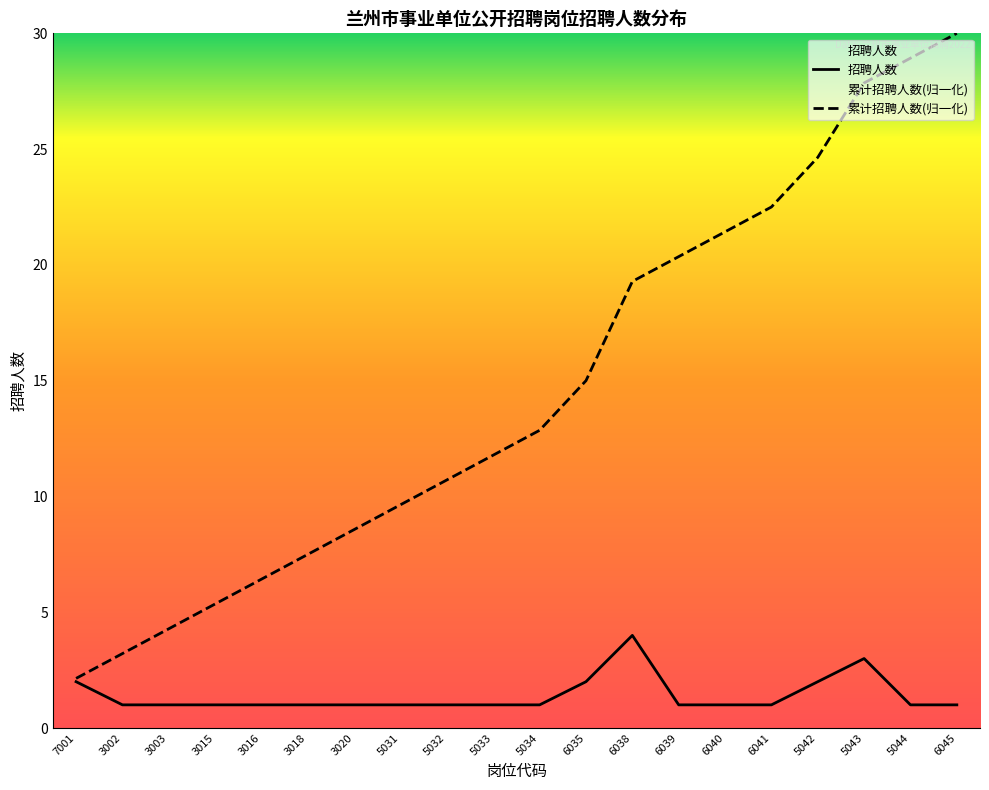

Count the number of categories in the chart.

20